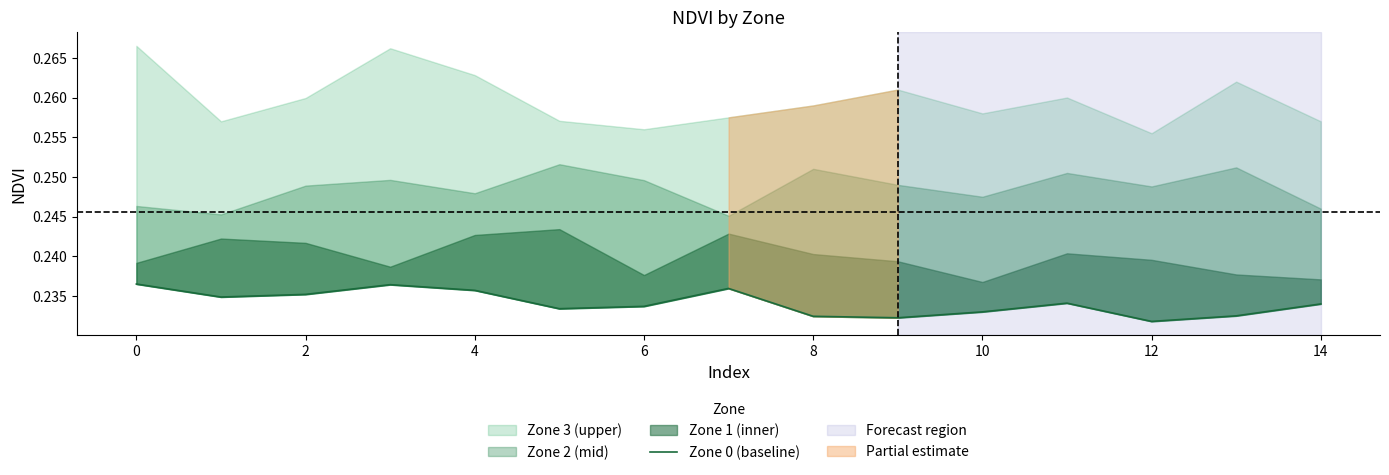

Count the number of categories in the chart.

15